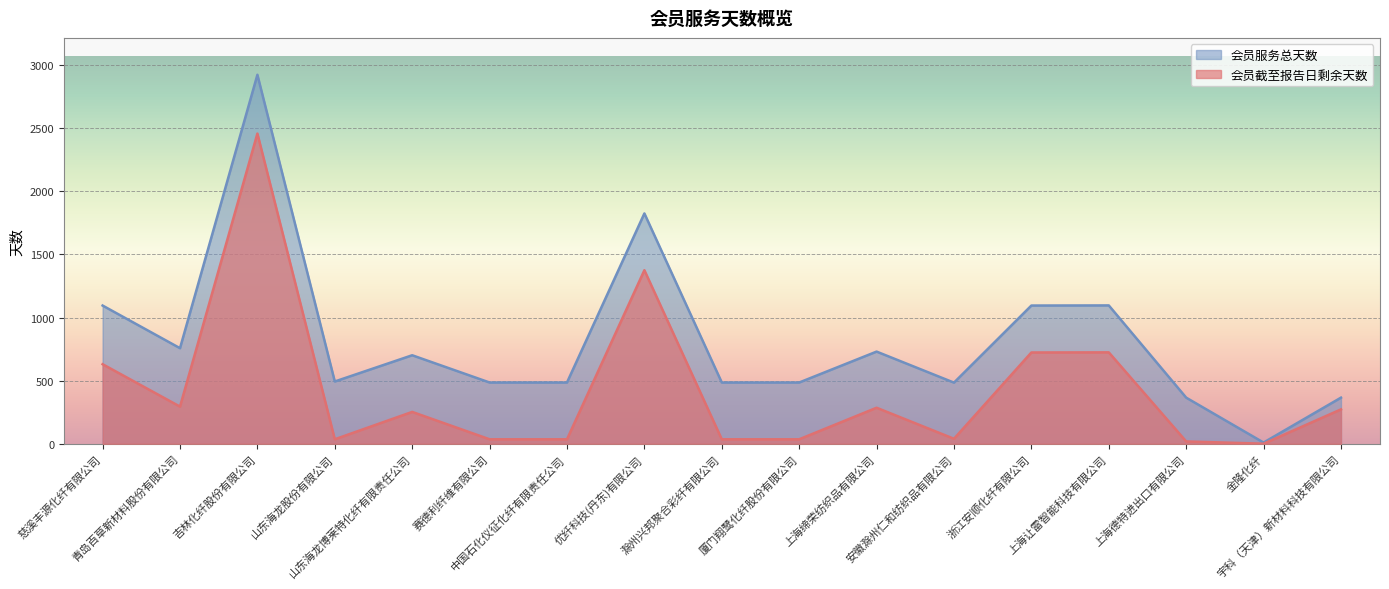

What is the average value of the 会员服务总天数 series?

816